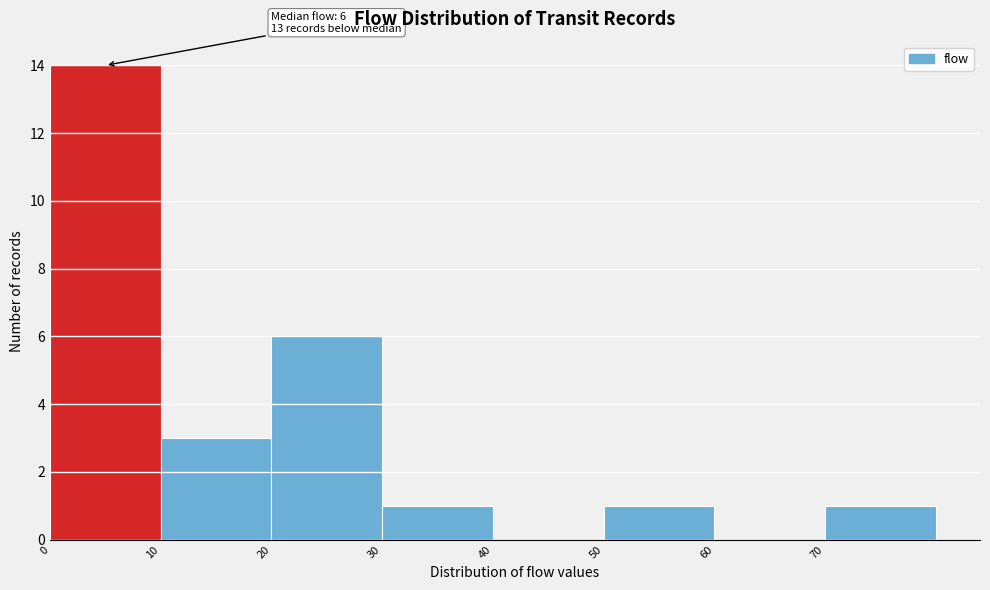

Which range on the x-axis has the tallest bar?

0 to 10